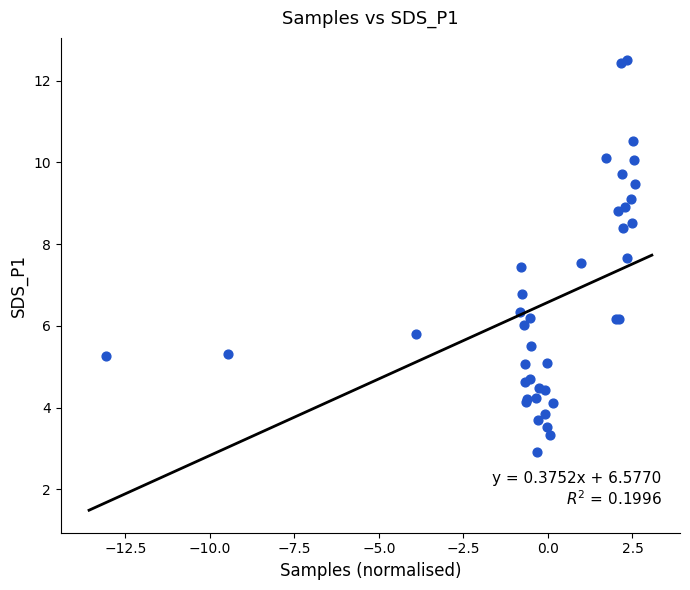

What Y value in the scatter plot is closest to 7?

6.8